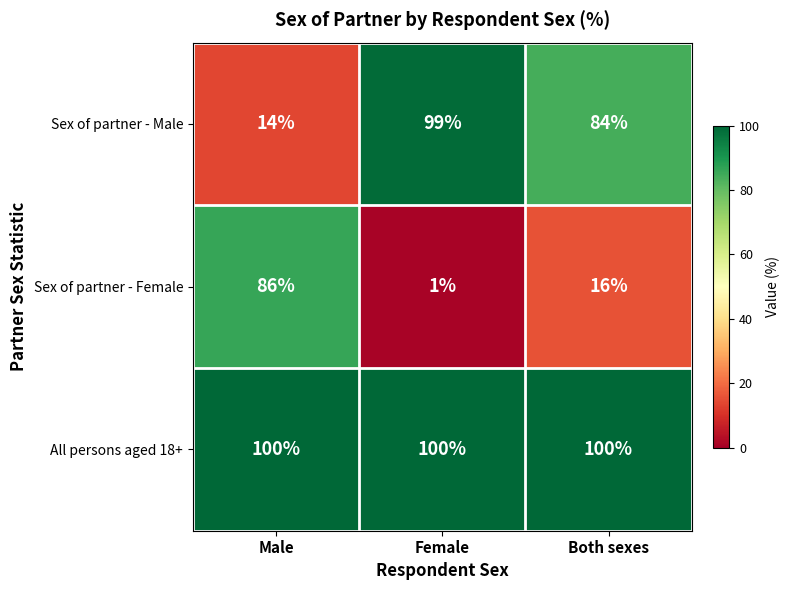

At how many categories does at least one series exceed 33?

3